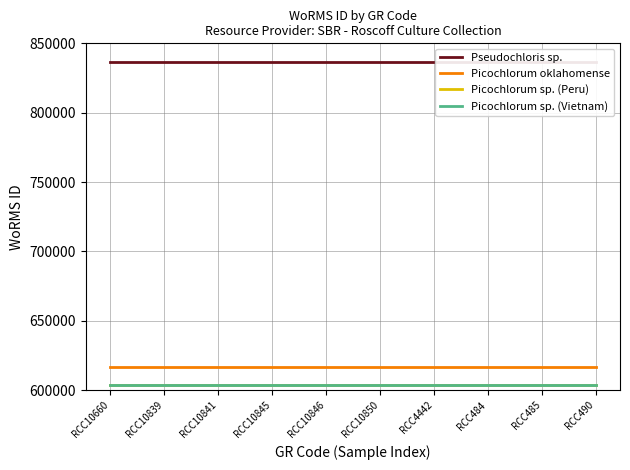

At how many categories does at least one series exceed 790680?

10